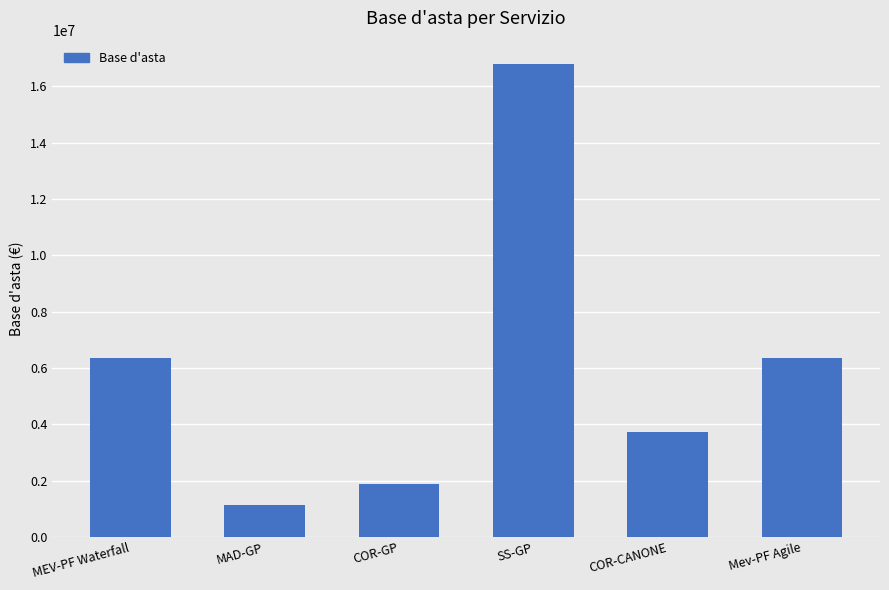

What is the label of the 3rd bar from the left?

COR-GP